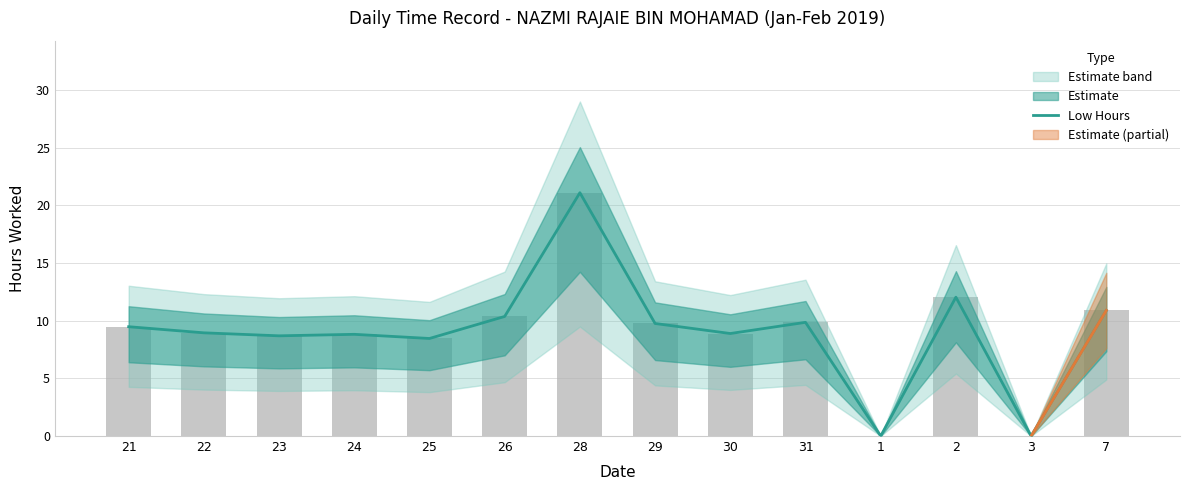

What is the value of the 3rd bar from the left?

8.7